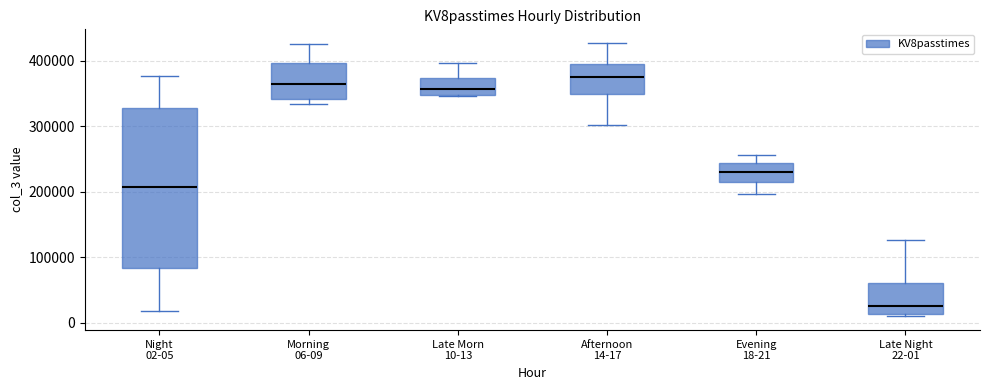

Reading left to right, read every box against the y-axis: the position of its median line, the range the box covers, and the ends of its whiskers. The values are not printed on the chart, so give them approximately, as read against the axis.

Night 02-05: median 210000, box 80000 to 330000, whiskers 20000 to 380000
Morning 06-09: median 370000, box 340000 to 400000, whiskers 330000 to 430000
Late Morn 10-13: median 360000, box 350000 to 370000, whiskers 350000 to 400000
Afternoon 14-17: median 370000, box 350000 to 400000, whiskers 300000 to 430000
Evening 18-21: median 230000, box 220000 to 240000, whiskers 200000 to 260000
Late Night 22-01: median 30000, box 10000 to 60000, whiskers 10000 (just below the box's lower edge) to 130000